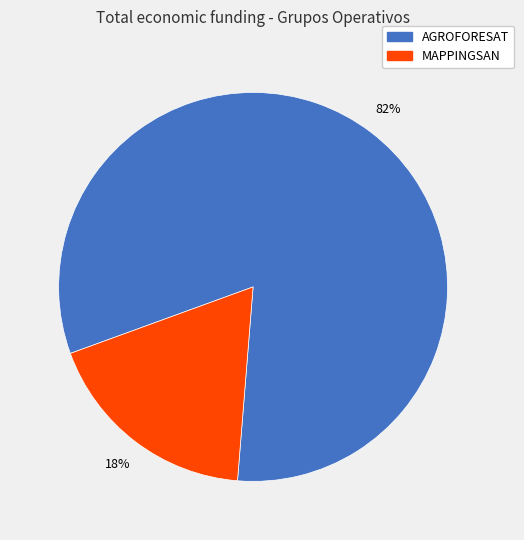

What is the largest slice in the pie chart?

AGROFORESAT